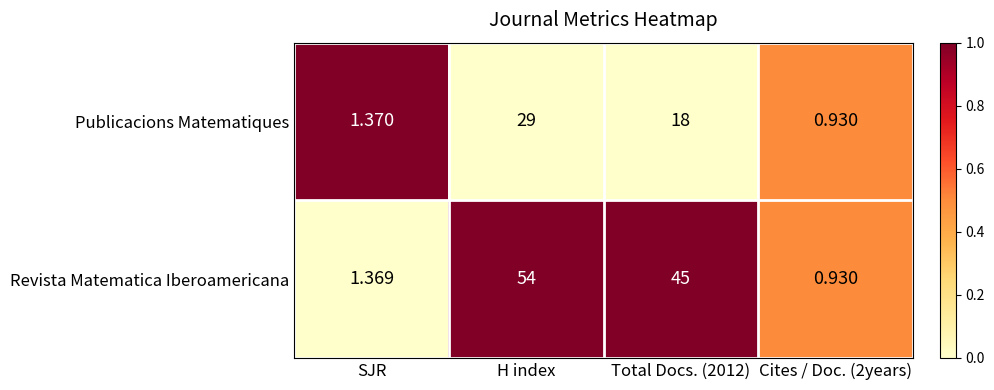

Which category has the highest value in the Revista Matematica Iberoamericana series?

H index